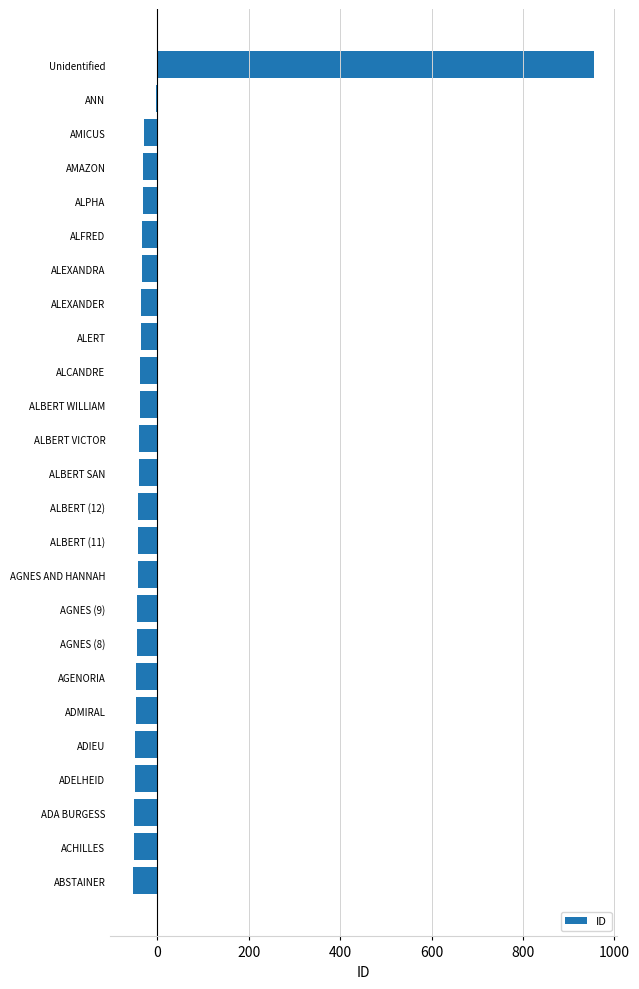

The value at ALEXANDRA is -34.6. True or false?

True